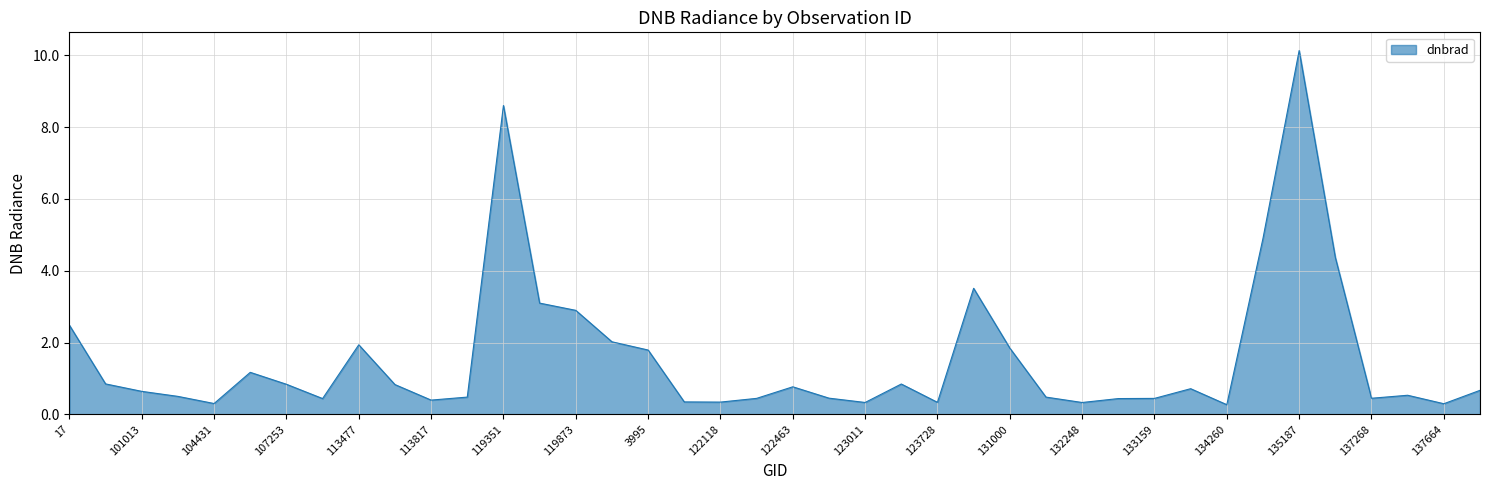

What is the greatest value displayed?

10.1